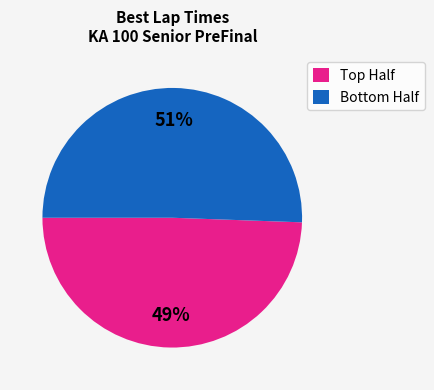

Count the number of slices in the pie.

2